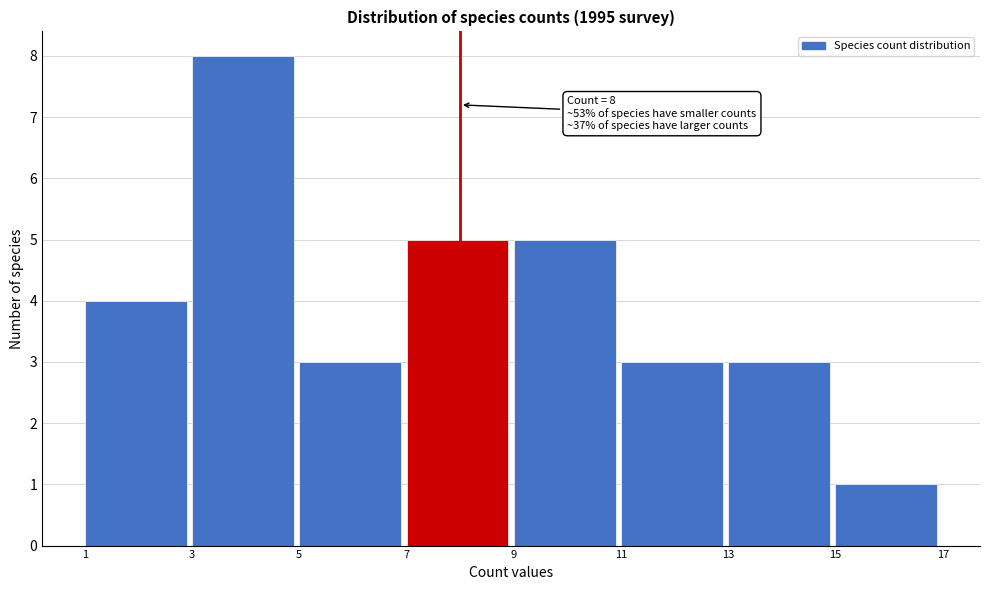

Over which range of the x-axis is the bar tallest?

3 to 5